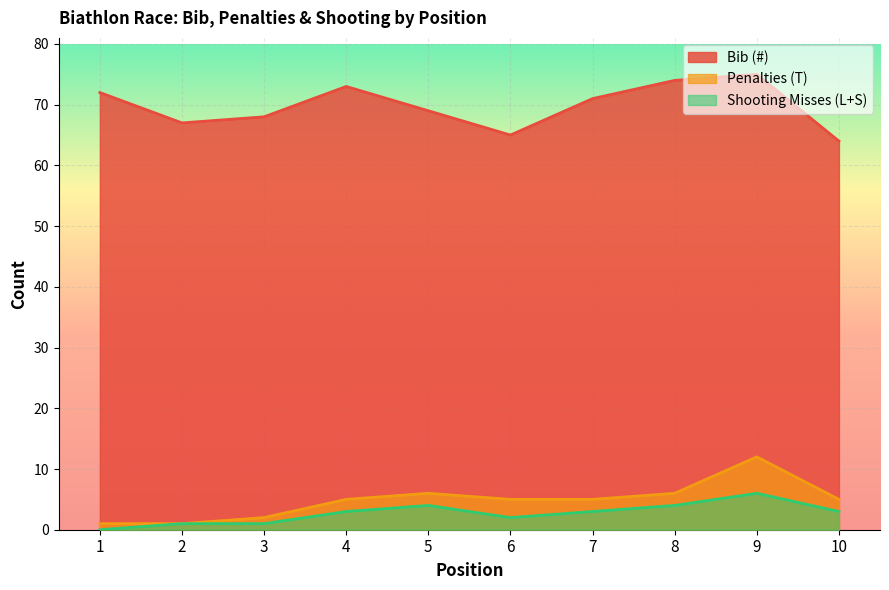

What is the average value of the Shooting Misses (L+S) series?

3